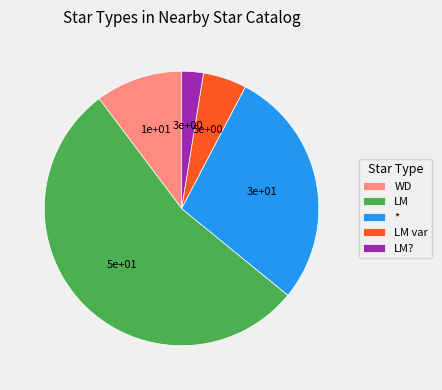

What is the largest slice in the pie chart?

LM